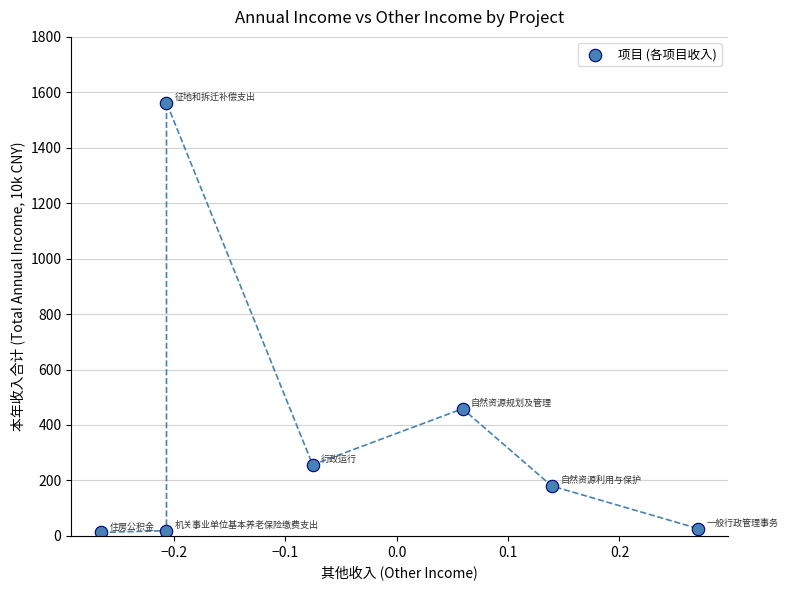

What is the average Y value?

359.4